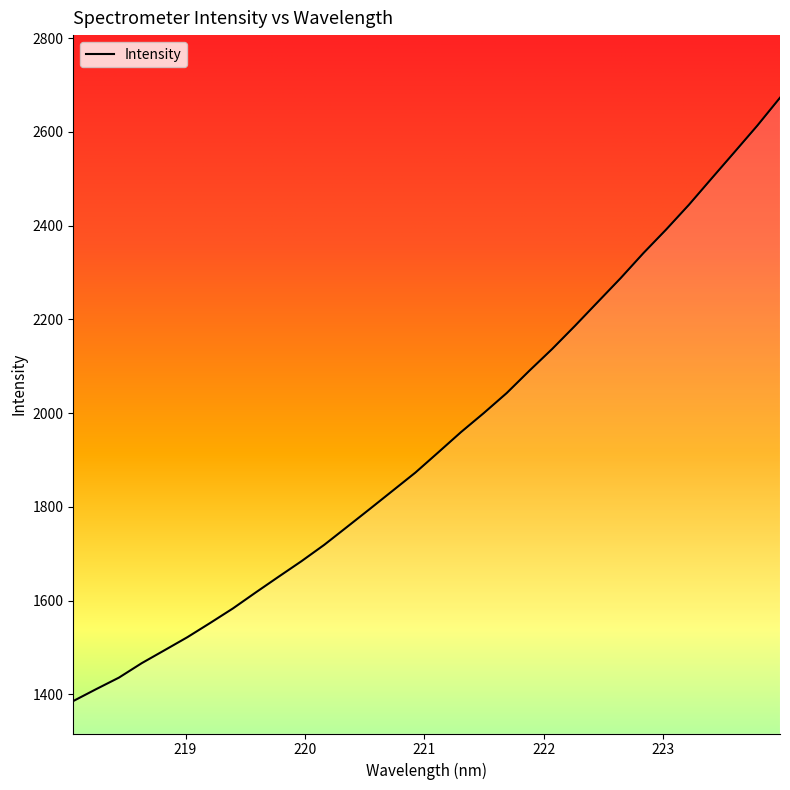

What is the minimum value shown in the chart?

1385.5